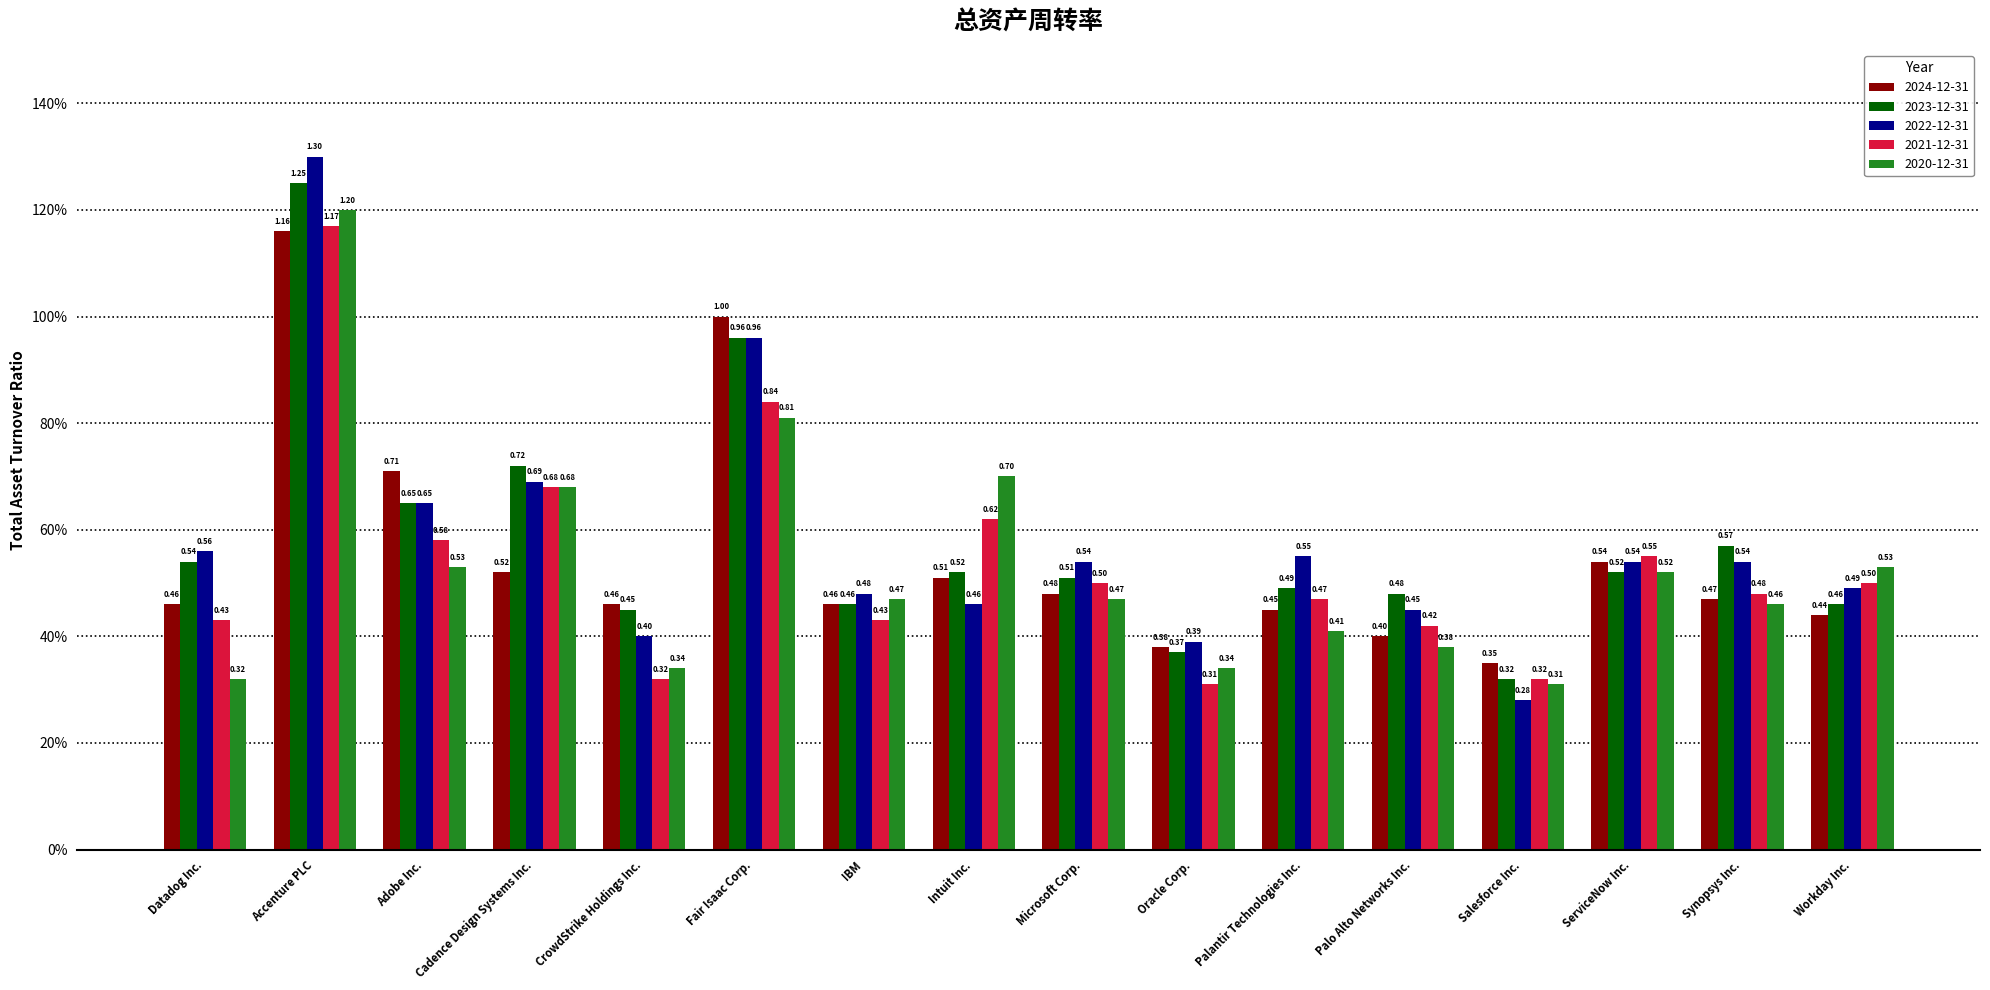

What is the average value of the 2020-12-31 series?

0.5